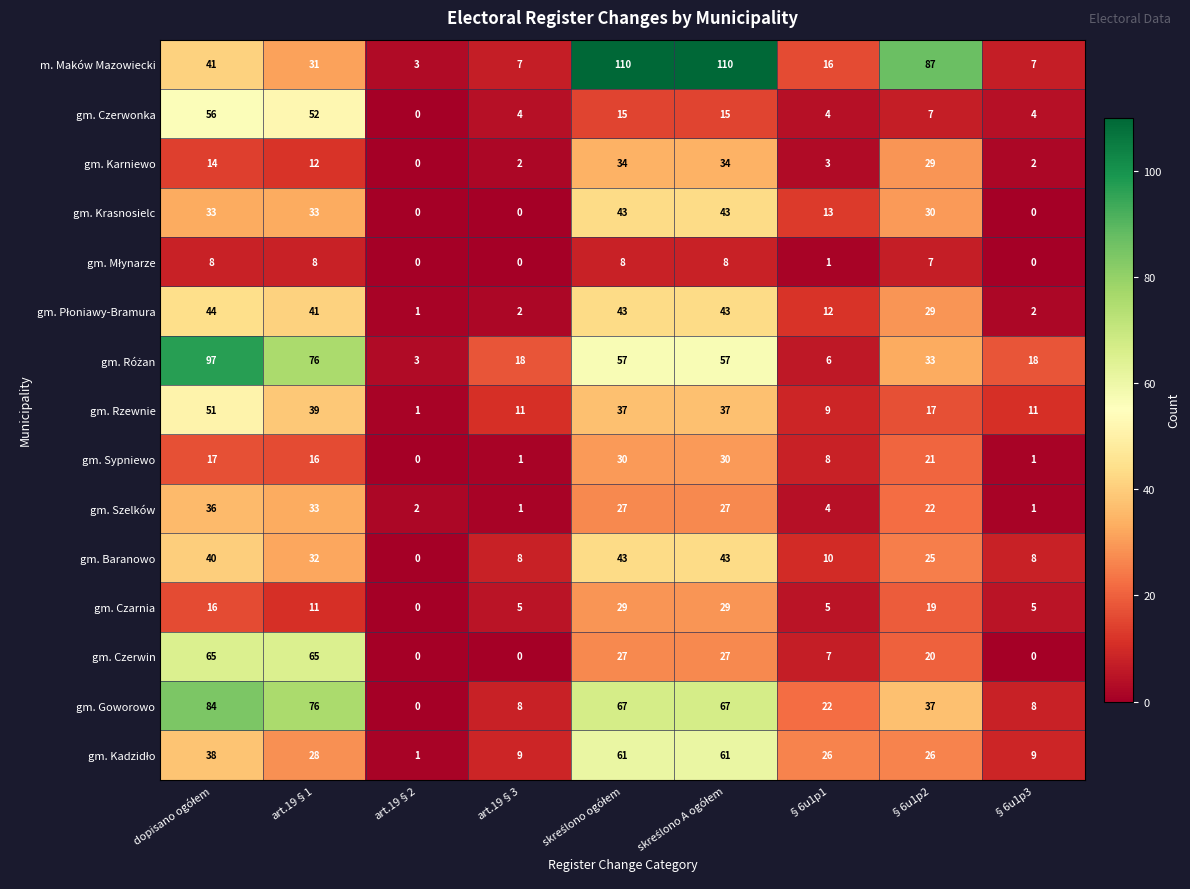

At how many categories does at least one series exceed 27?

5